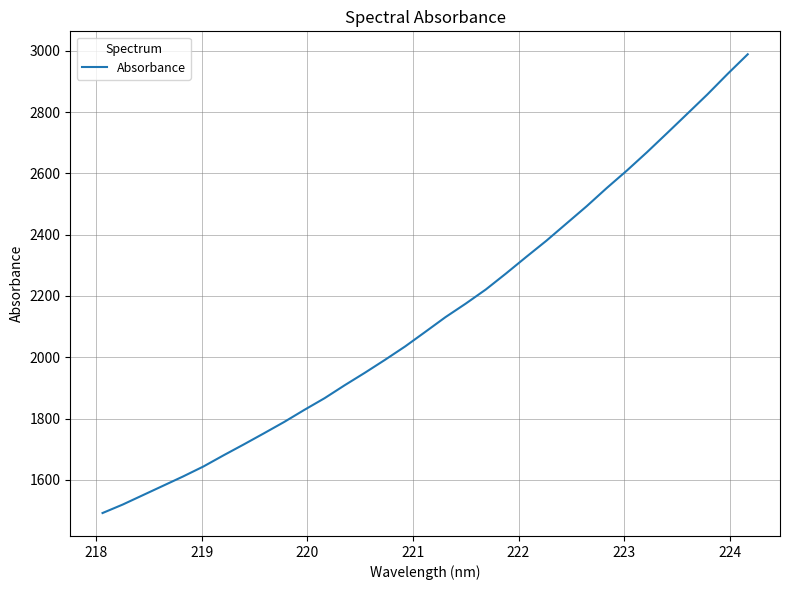

What is the smallest value displayed?

1491.8